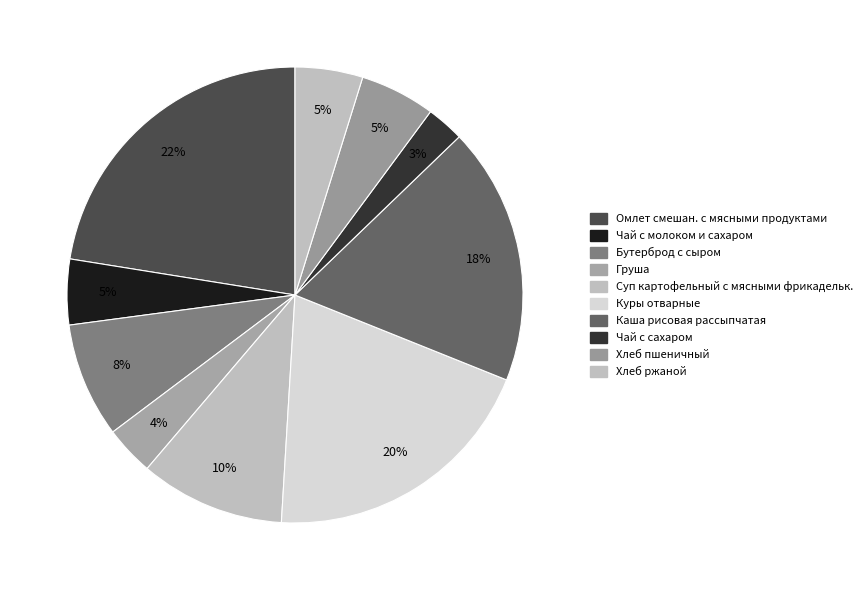

How many slices are in this pie chart?

10